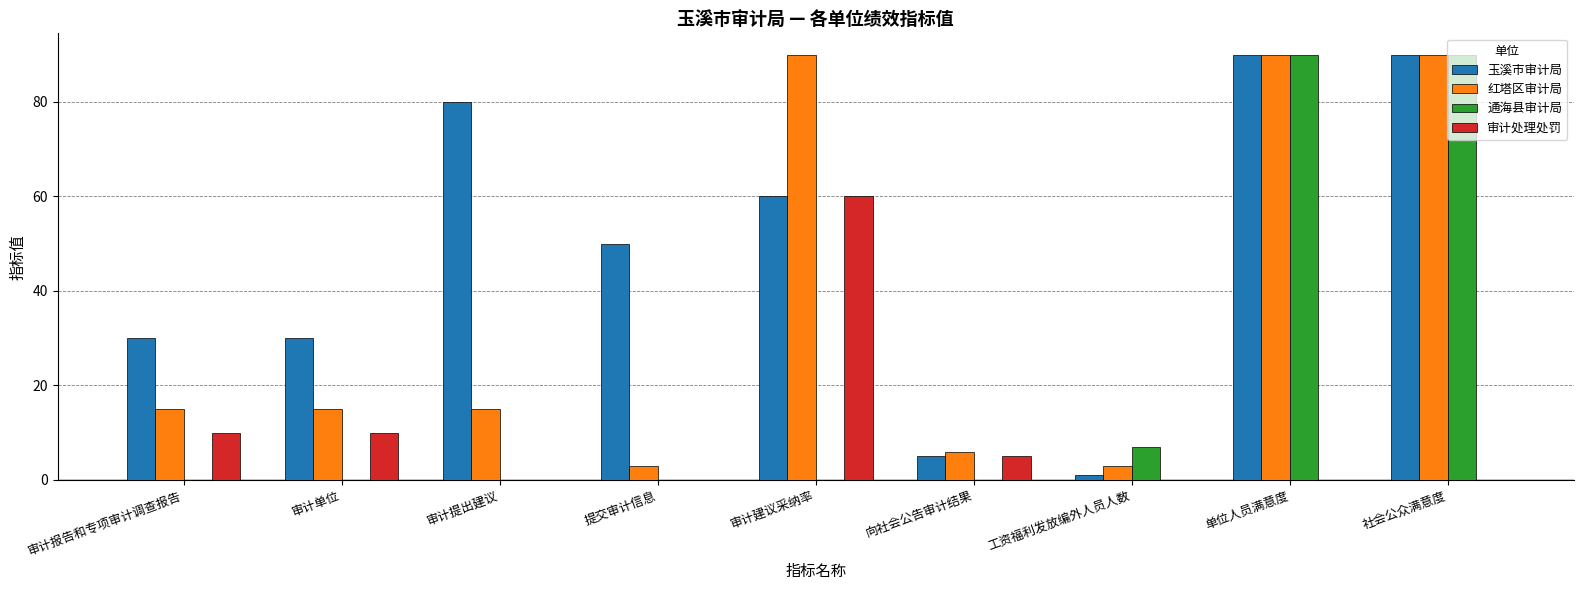

What is the highest value of the 审计处理处罚 series?

60